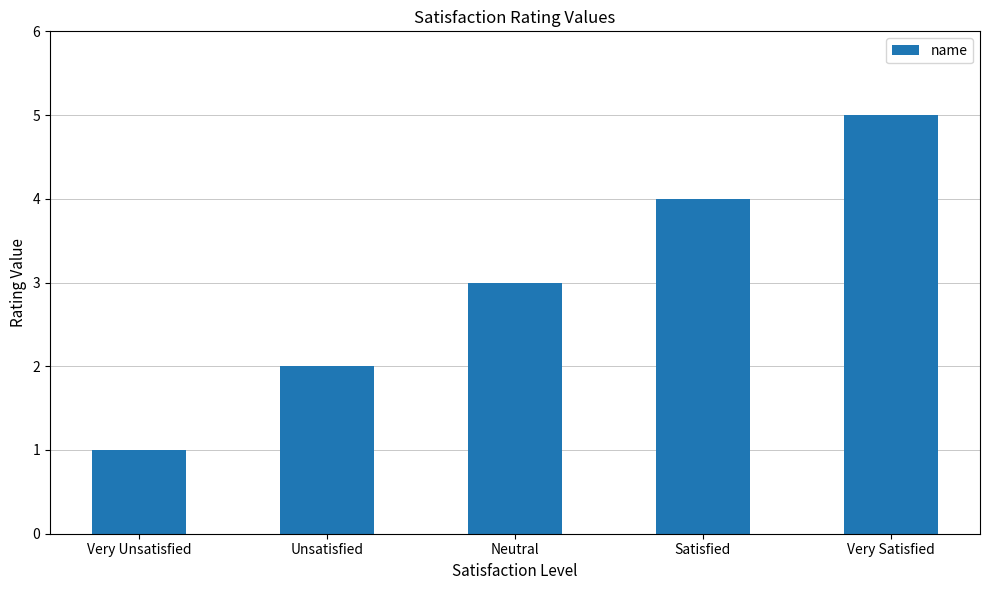

How many bars are there in total?

5